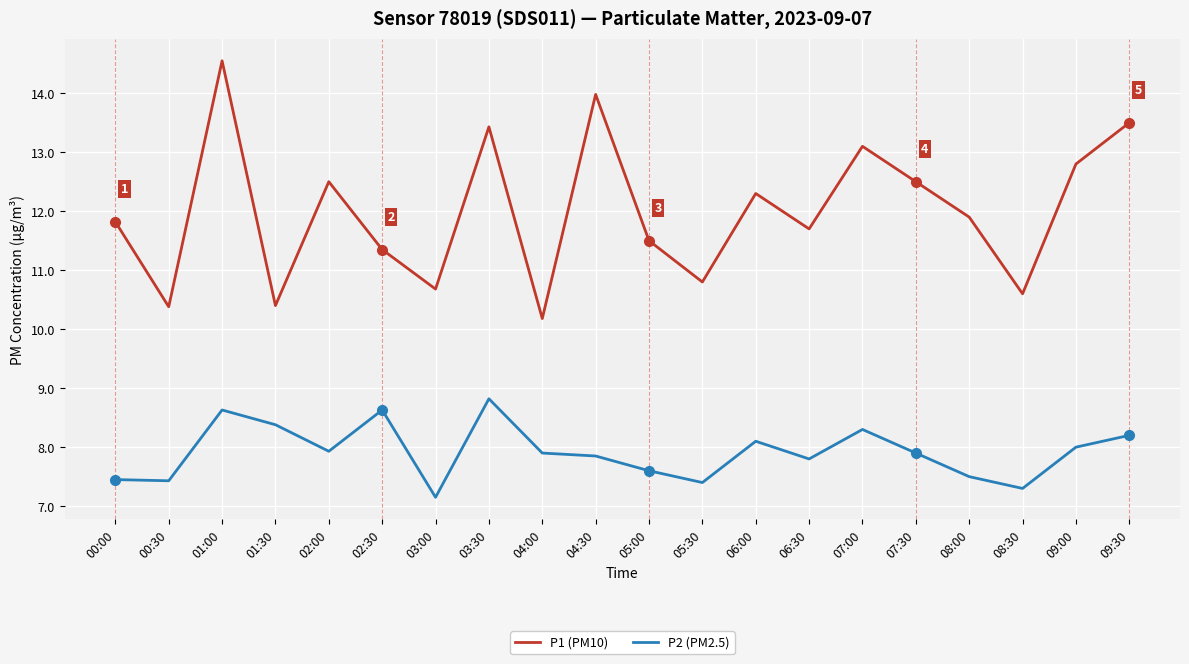

What are all the series names shown in the legend?

P1 (PM10), P2 (PM2.5)